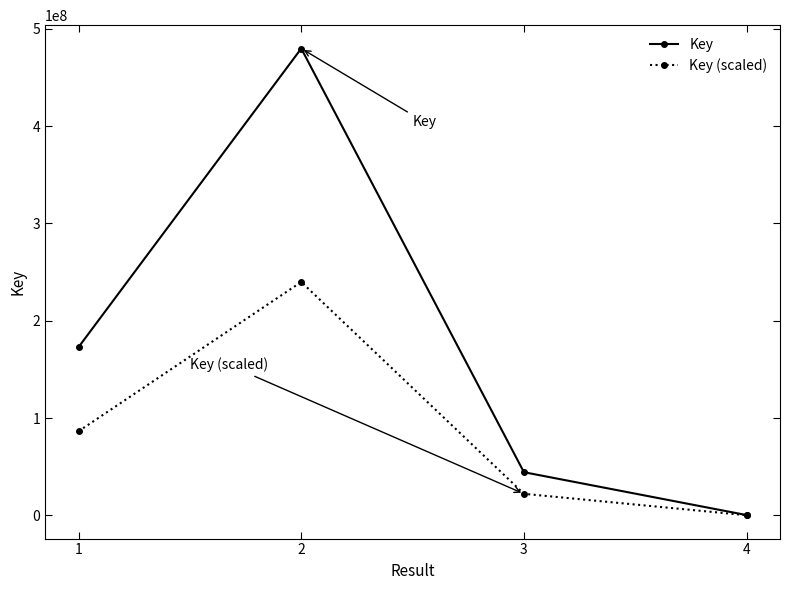

What is the difference between the maximum and minimum values in the Key series?

479512134.0